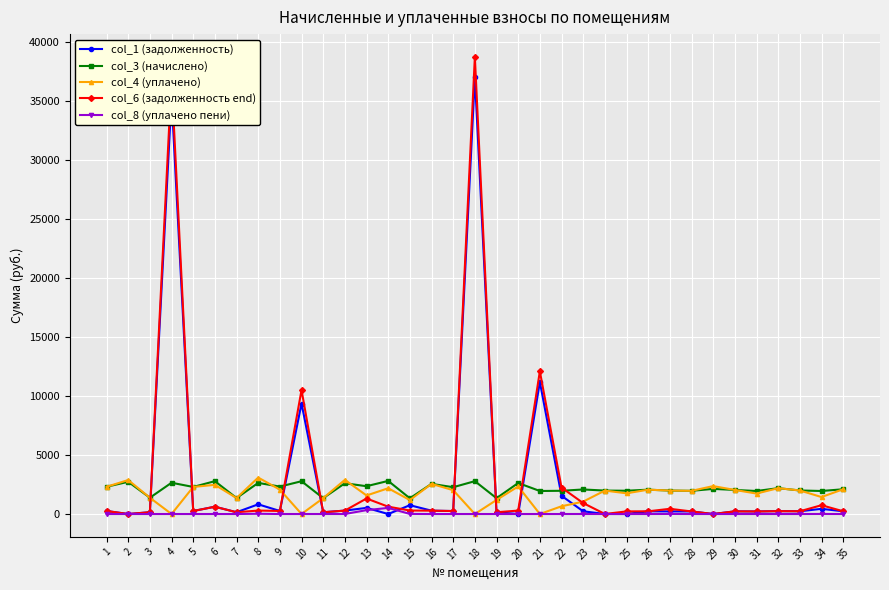

What is the difference between the second highest and second lowest values in the col_3 (начислено) series?

1443.4